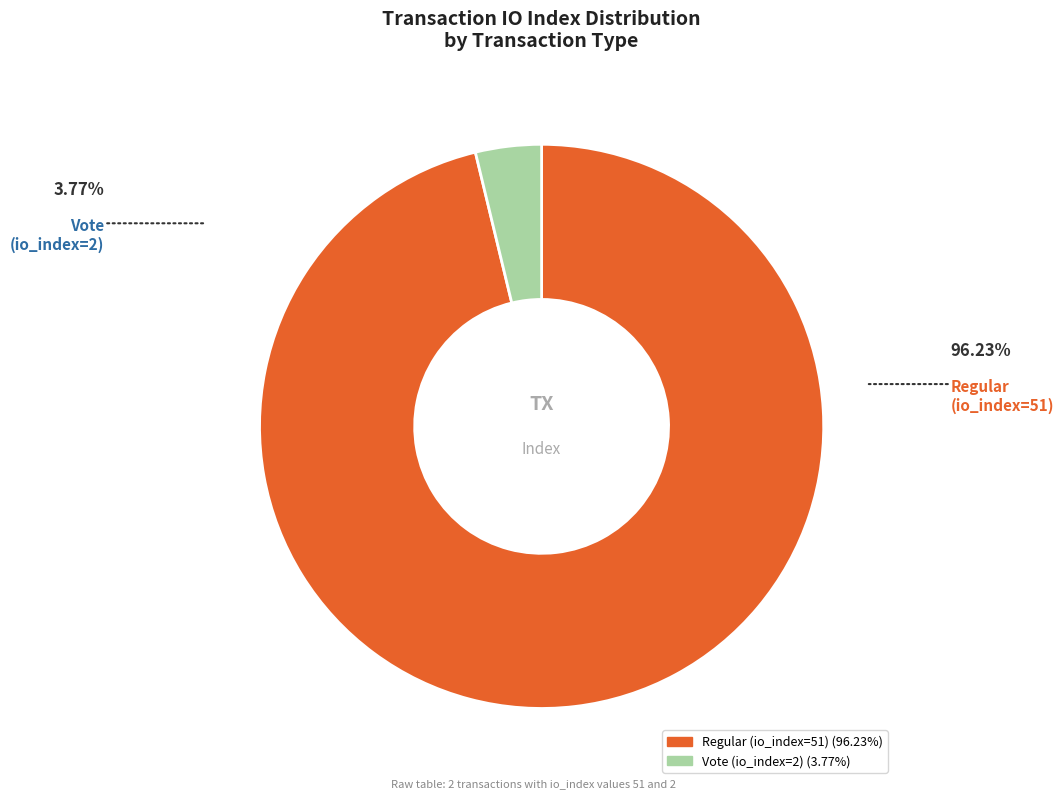

Does Vote (io_index=2) represent more than half of the total?

No